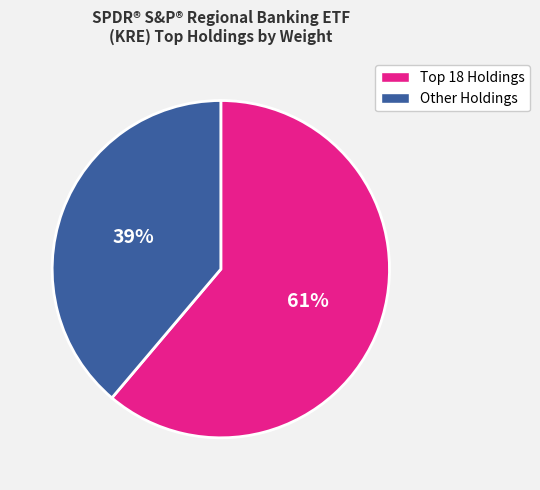

To the nearest percent, what is the difference between the largest and smallest slice percentages?

22%